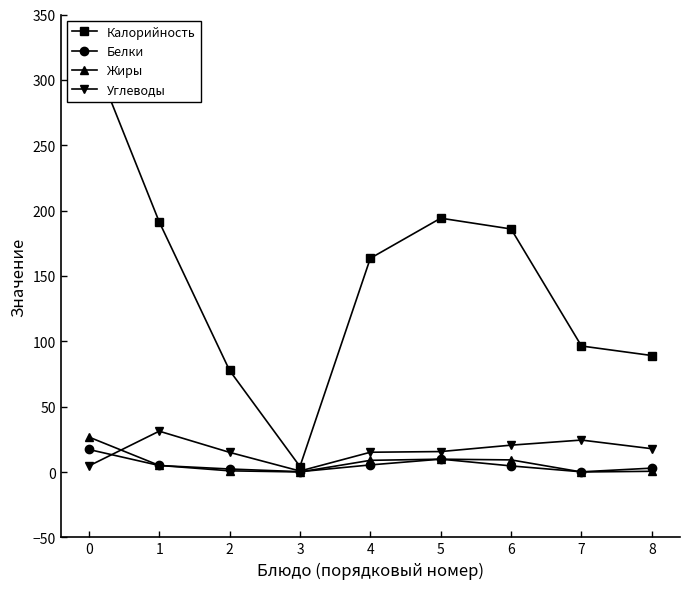

At 3, list the series in order from smallest to largest.

Жиры, Белки, Углеводы, Калорийность